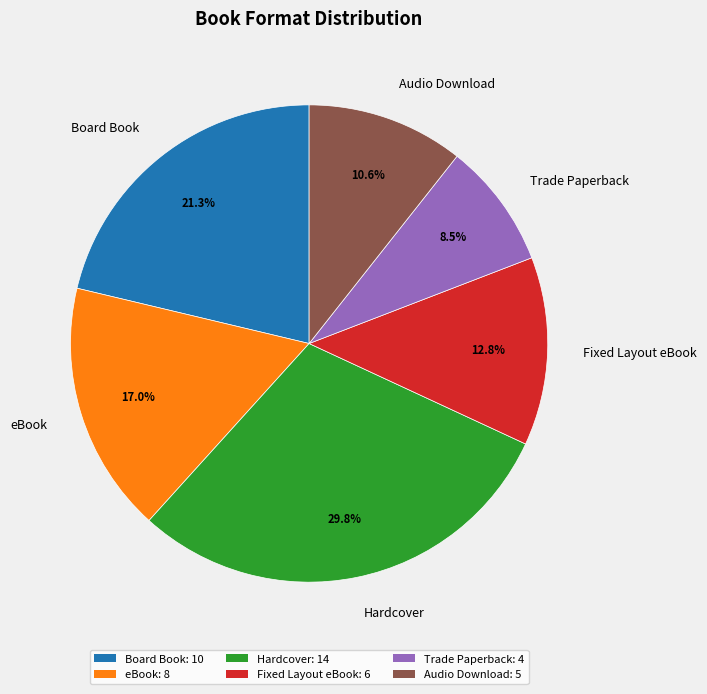

Combined, do Audio Download and Hardcover account for over 50%?

No